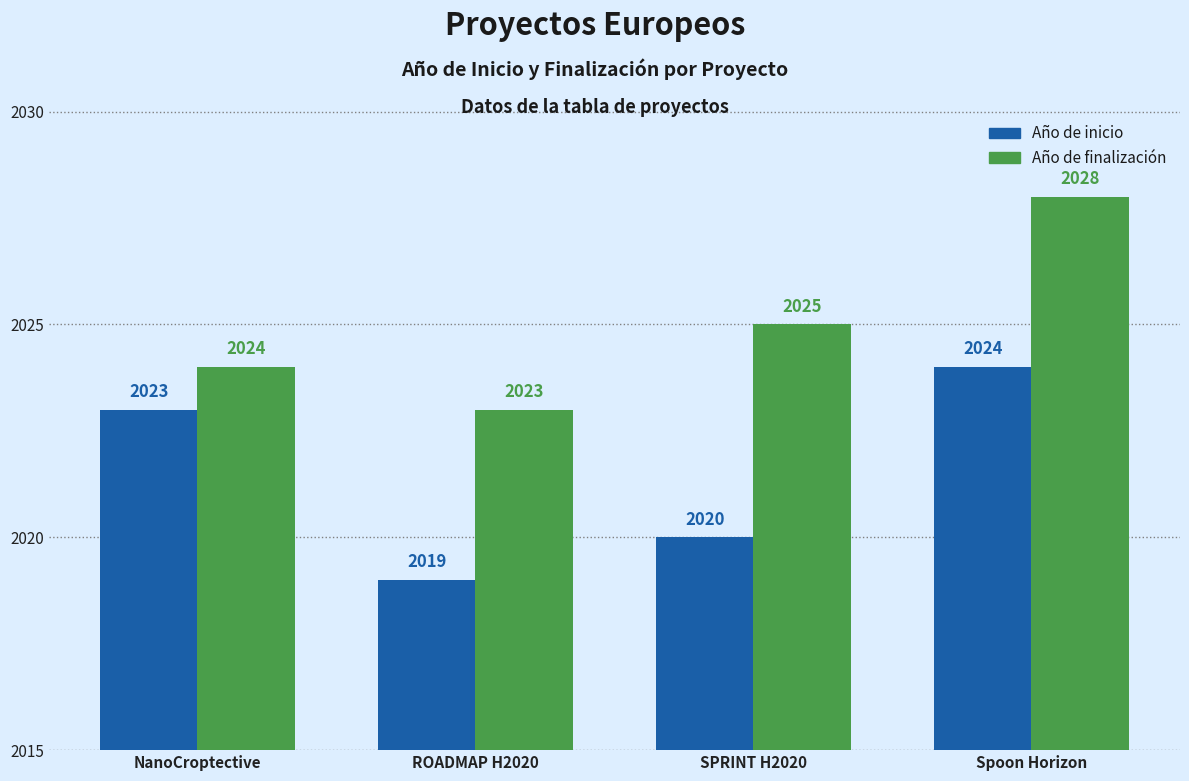

How many data points in Año de finalización are less than 2025?

2